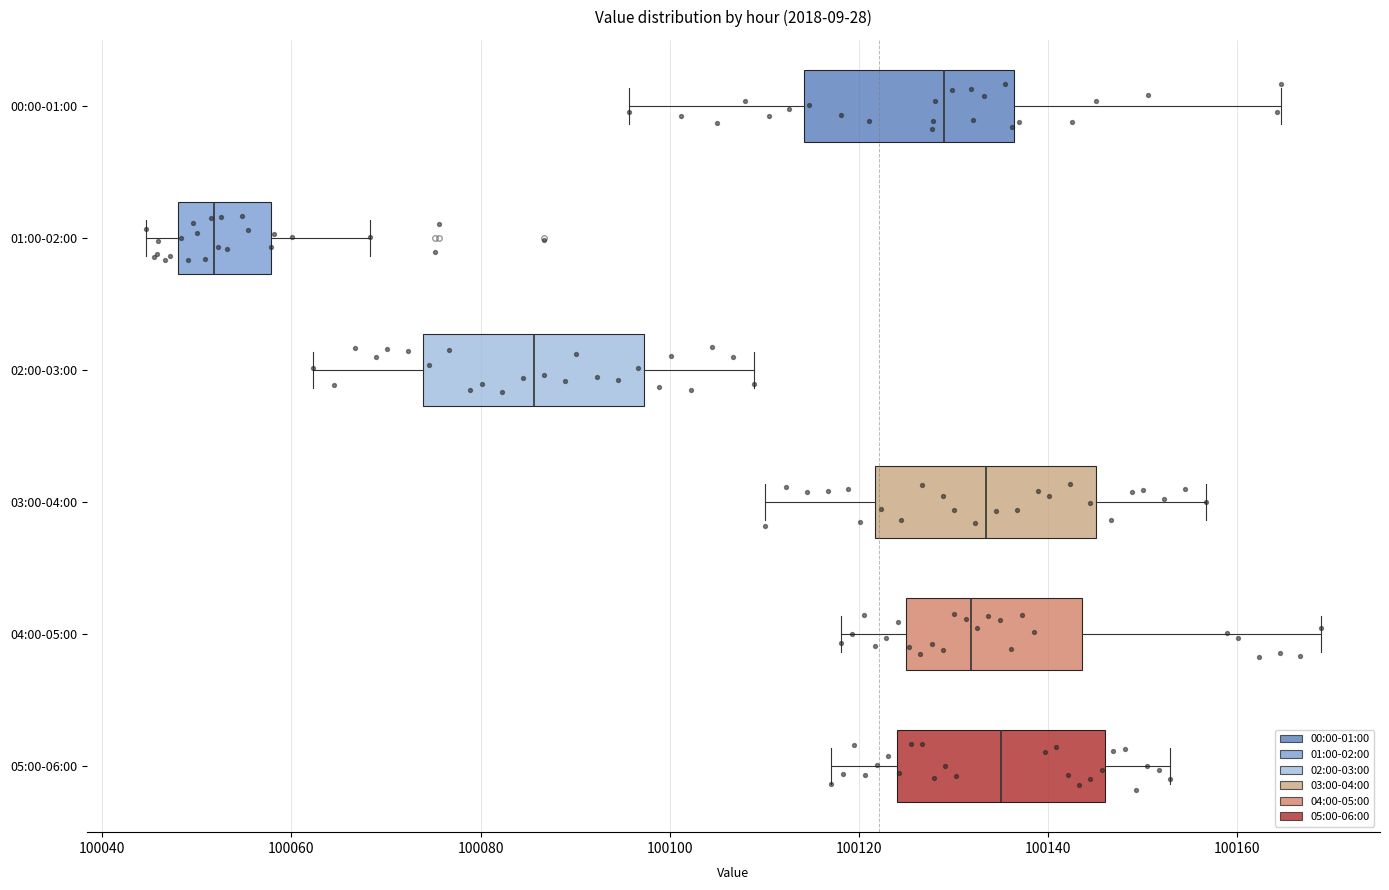

Reading bottom to top, transcribe this box plot: for each box, give where its median line is, the range the box spans, and where its two whiskers end, as read against the x-axis. The values are not printed on the chart, so give them approximately, as read against the axis.

05:00-06:00: median 100136, box 100124 to 100146, whiskers 100118 to 100152
04:00-05:00: median 100132, box 100126 to 100144, whiskers 100118 to 100168
03:00-04:00: median 100134, box 100122 to 100146, whiskers 100110 to 100156
02:00-03:00: median 100086, box 100074 to 100098, whiskers 100062 to 100108
01:00-02:00: median 100052, box 100048 to 100058, whiskers 100044 to 100068
00:00-01:00: median 100128, box 100114 to 100136, whiskers 100096 to 100164